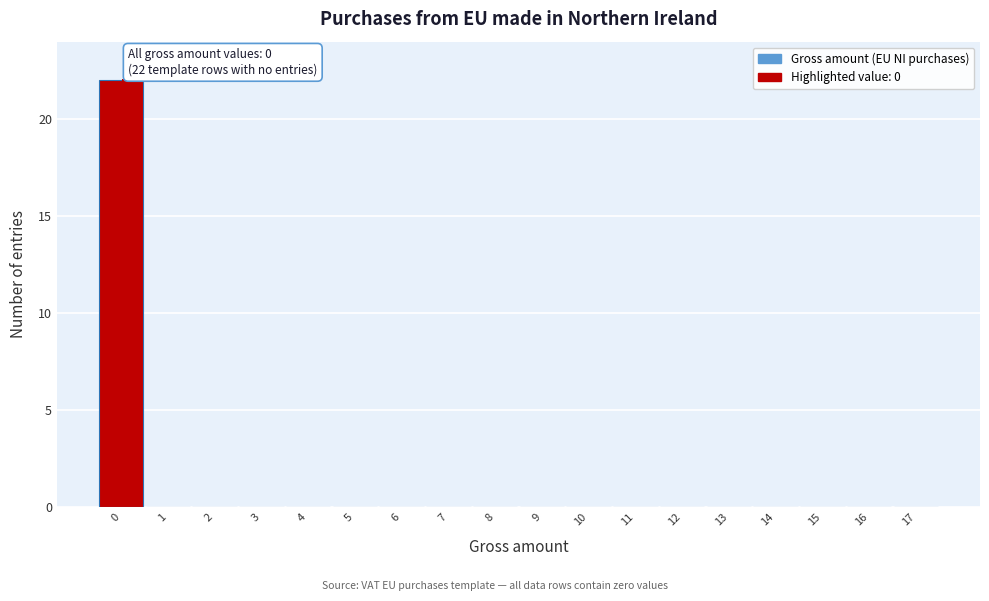

Over which range of the x-axis is the bar tallest?

-0.5 to 0.5